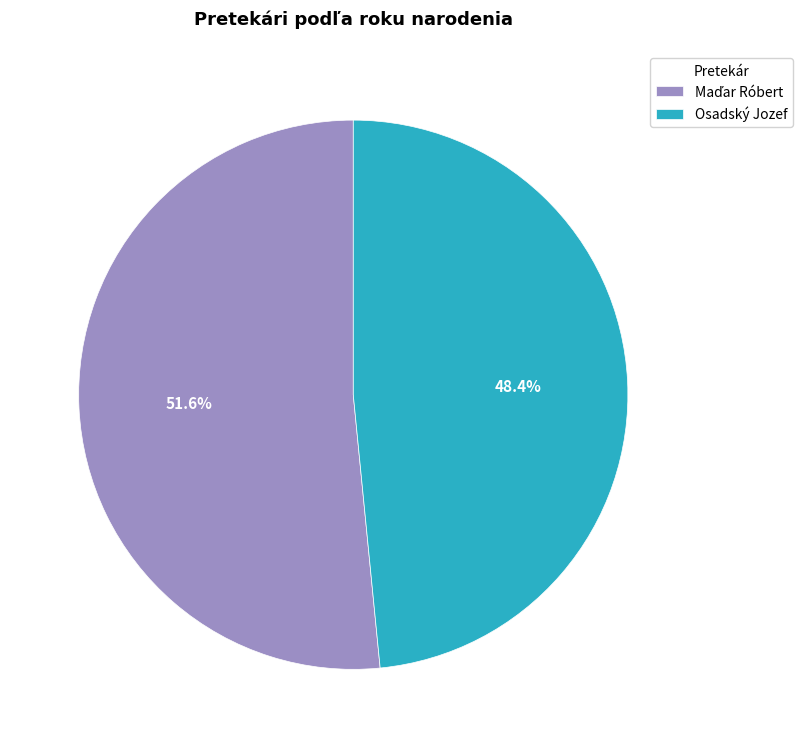

Is there a majority slice in this chart?

Yes